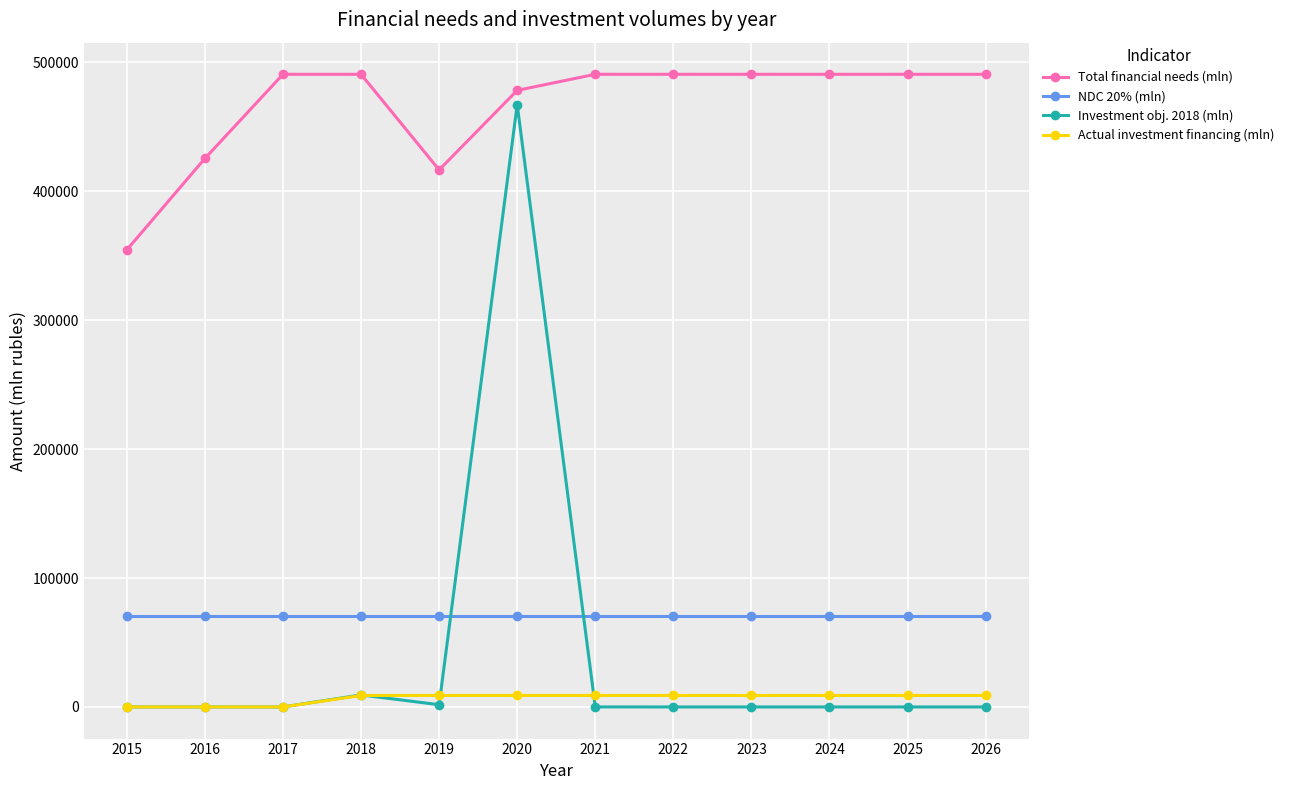

What is the difference between the highest and lowest values at 2026?

490844.0